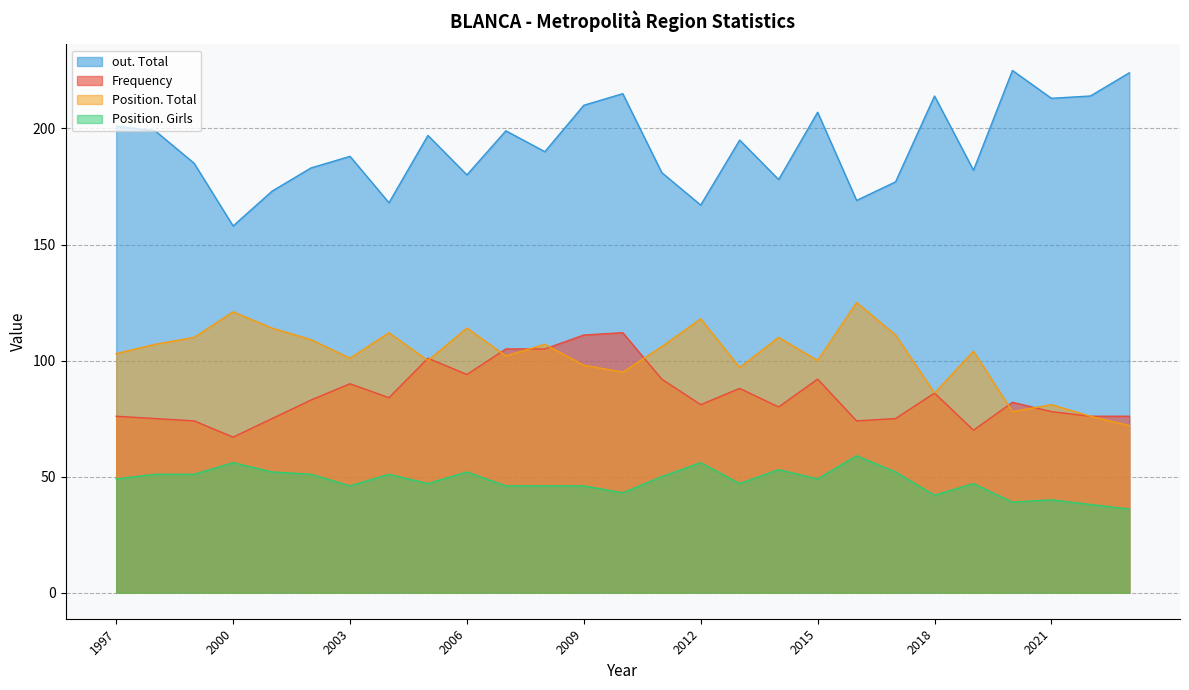

Reading left to right, list all the values displayed in this chart.

Frequency: 2023=76	2022=76	2021=78	2020=82	2019=70	2018=86	2017=75	2016=74	2015=92	2014=80	2013=88	2012=81	2011=92	2010=112	2009=111	2008=105	2007=105	2006=94	2005=101	2004=84	2003=90	2002=83	2001=75	2000=67	1999=74	1998=75	1997=76
Position. Total: 2023=72	2022=76	2021=81	2020=78	2019=104	2018=86	2017=111	2016=125	2015=100	2014=110	2013=97	2012=118	2011=106	2010=95	2009=98	2008=107	2007=102	2006=114	2005=100	2004=112	2003=101	2002=109	2001=114	2000=121	1999=110	1998=107	1997=103
out. Total: 2023=224	2022=214	2021=213	2020=225	2019=182	2018=214	2017=177	2016=169	2015=207	2014=178	2013=195	2012=167	2011=181	2010=215	2009=210	2008=190	2007=199	2006=180	2005=197	2004=168	2003=188	2002=183	2001=173	2000=158	1999=185	1998=199	1997=201
Position. Girls: 2023=36	2022=38	2021=40	2020=39	2019=47	2018=42	2017=52	2016=59	2015=49	2014=53	2013=47	2012=56	2011=50	2010=43	2009=46	2008=46	2007=46	2006=52	2005=47	2004=51	2003=46	2002=51	2001=52	2000=56	1999=51	1998=51	1997=49